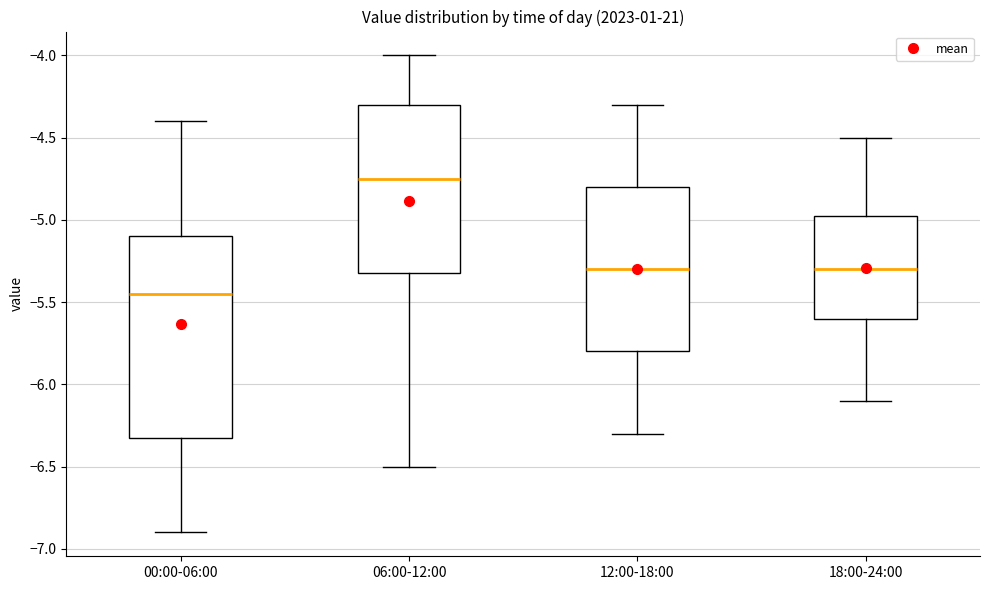

Reading left to right, transcribe this box plot: for each box, give where its median line is, the range the box spans, and where its two whiskers end, as read against the y-axis. The values are not printed on the chart, so give them approximately, as read against the axis.

00:00-06:00: median -5.45, box -6.30 to -5.10, whiskers -6.90 to -4.40
06:00-12:00: median -4.75, box -5.30 to -4.30, whiskers -6.50 to -4.00
12:00-18:00: median -5.30, box -5.80 to -4.80, whiskers -6.30 to -4.30
18:00-24:00: median -5.30, box -5.60 to -4.95, whiskers -6.10 to -4.50